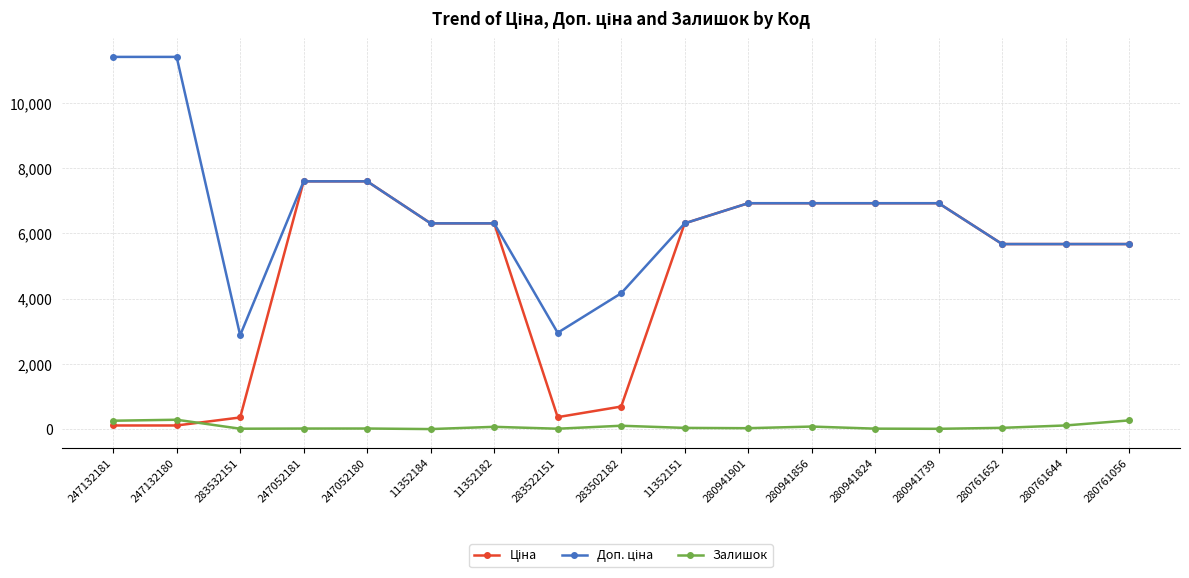

How many values in the Залишок series are below 40?

8